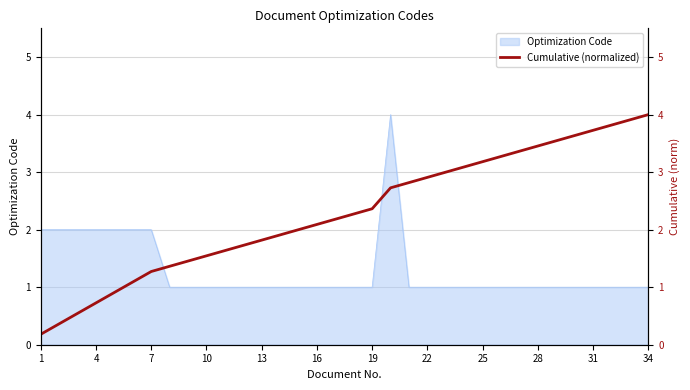

What is the greatest value displayed?

4.0